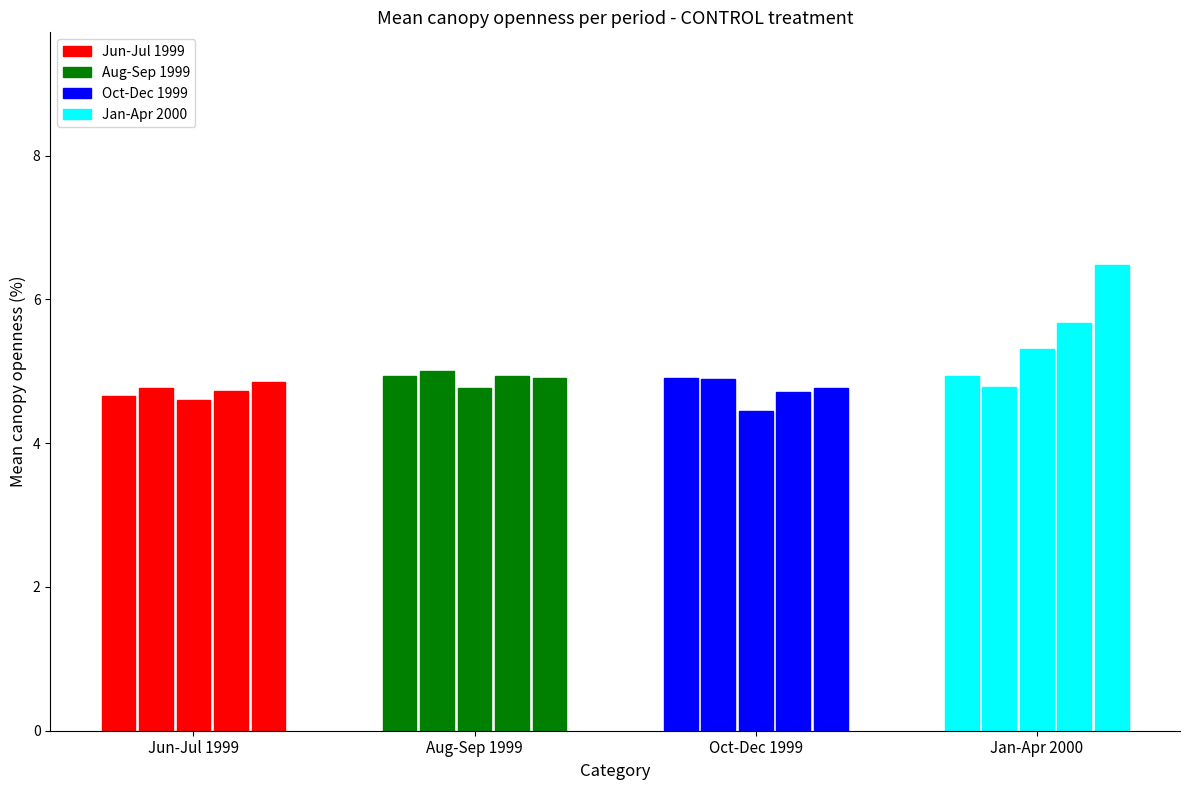

What is the sum of all Oct-Dec 1999 values?

23.7